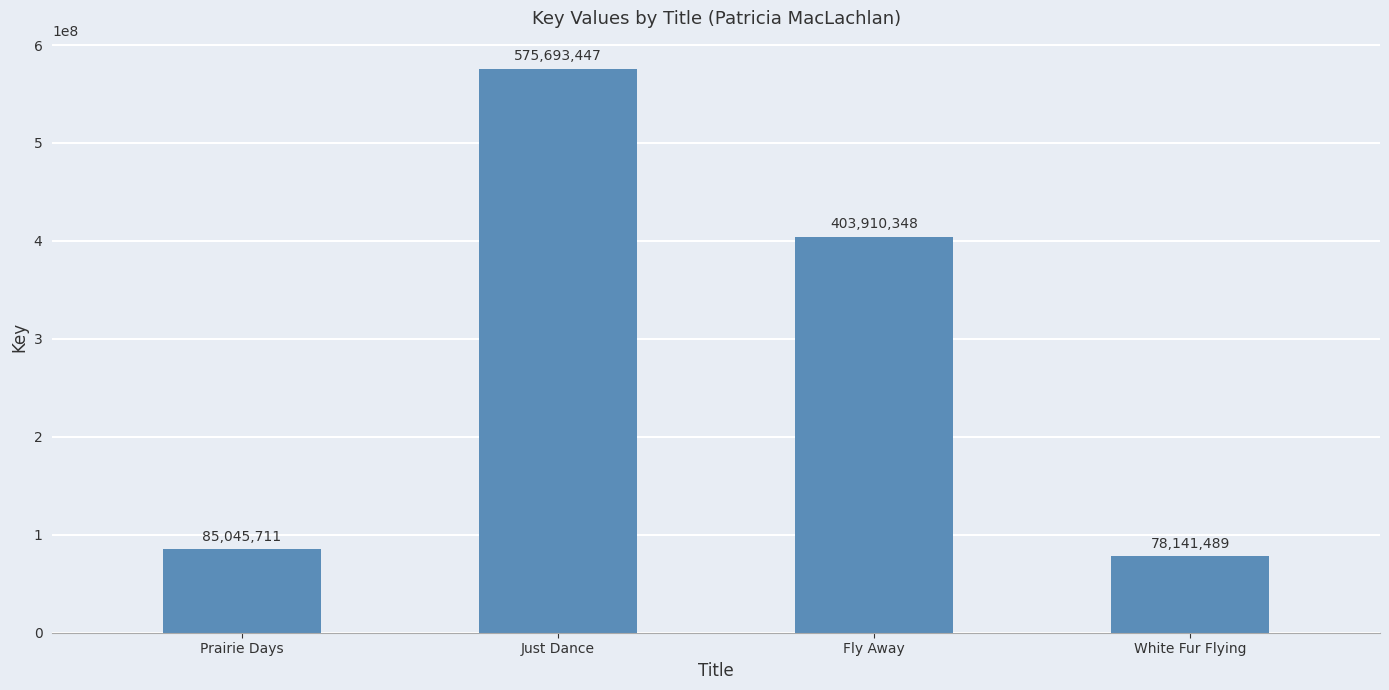

What is the sum of all values?

1142790995